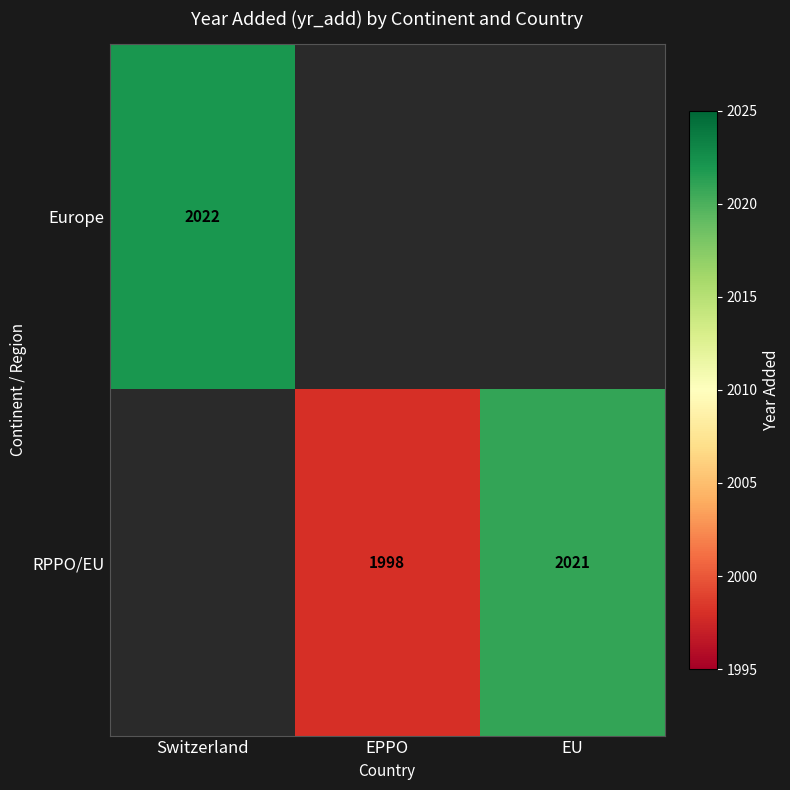

What is the sum of the RPPO/EU values at EU and EPPO?

4019